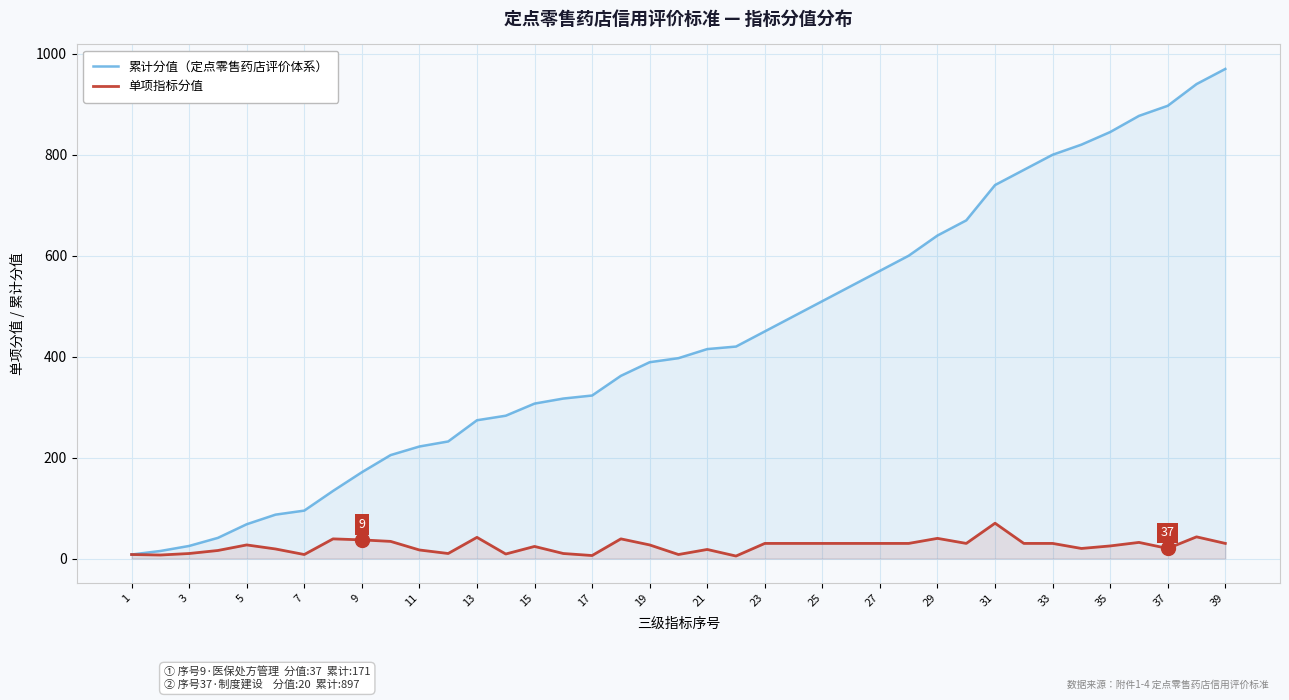

The value of 累计分值（定点零售药店评价体系） at 5 is 105. True or false?

False